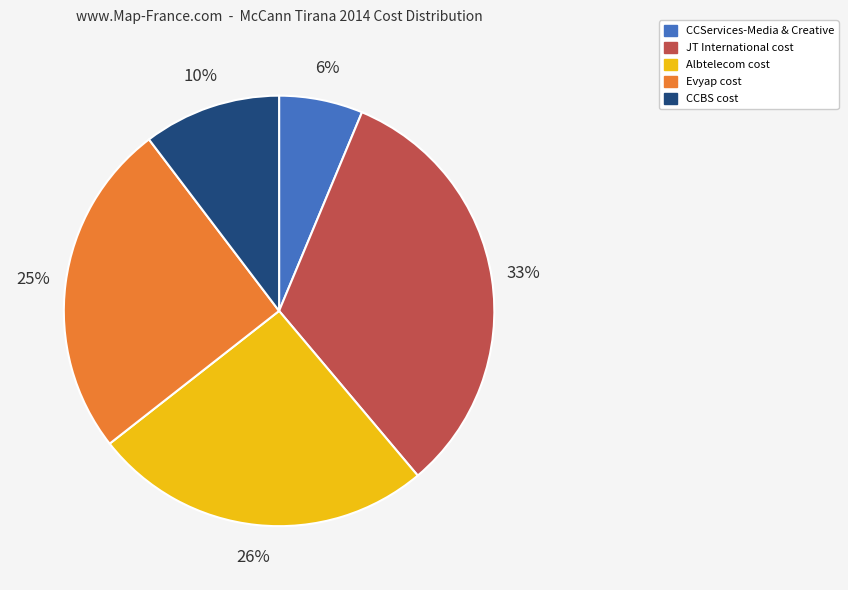

To the nearest percent, what is the combined percentage of Albtelecom cost and CCBS cost?

36%